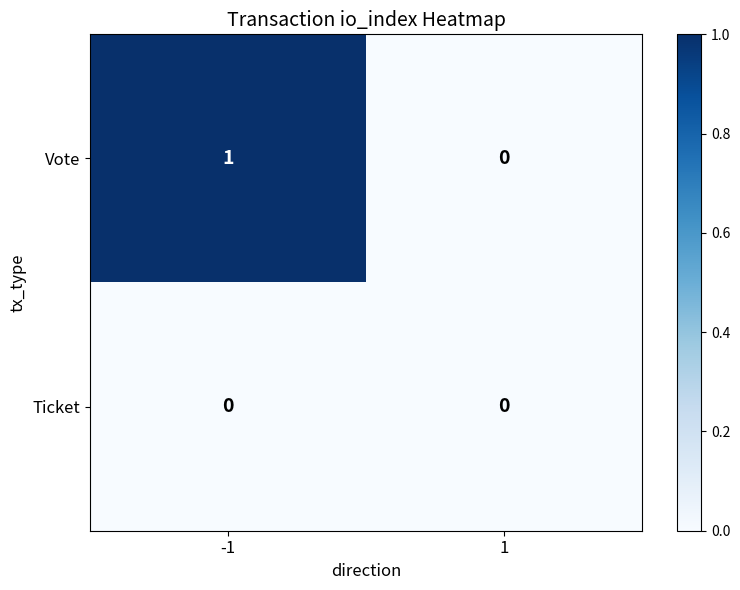

Which label corresponds to the largest value in the chart?

-1